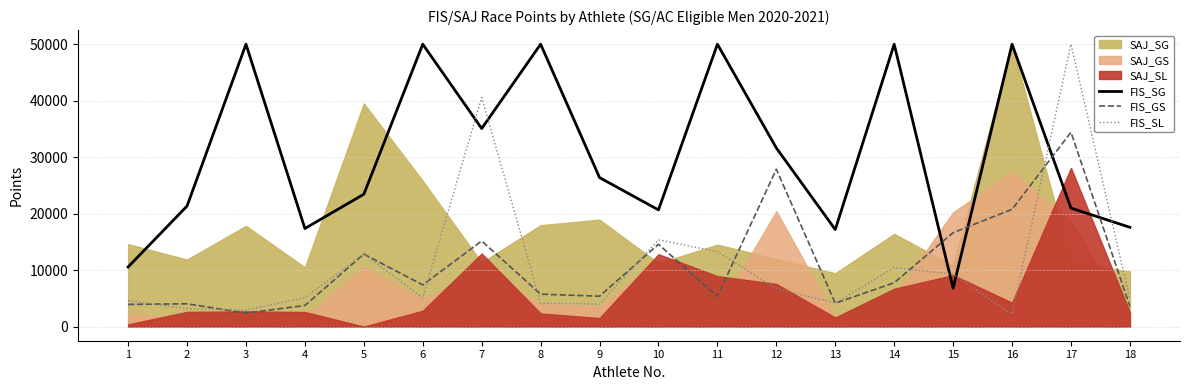

Which series has the largest range (max minus min)?

FIS_SL